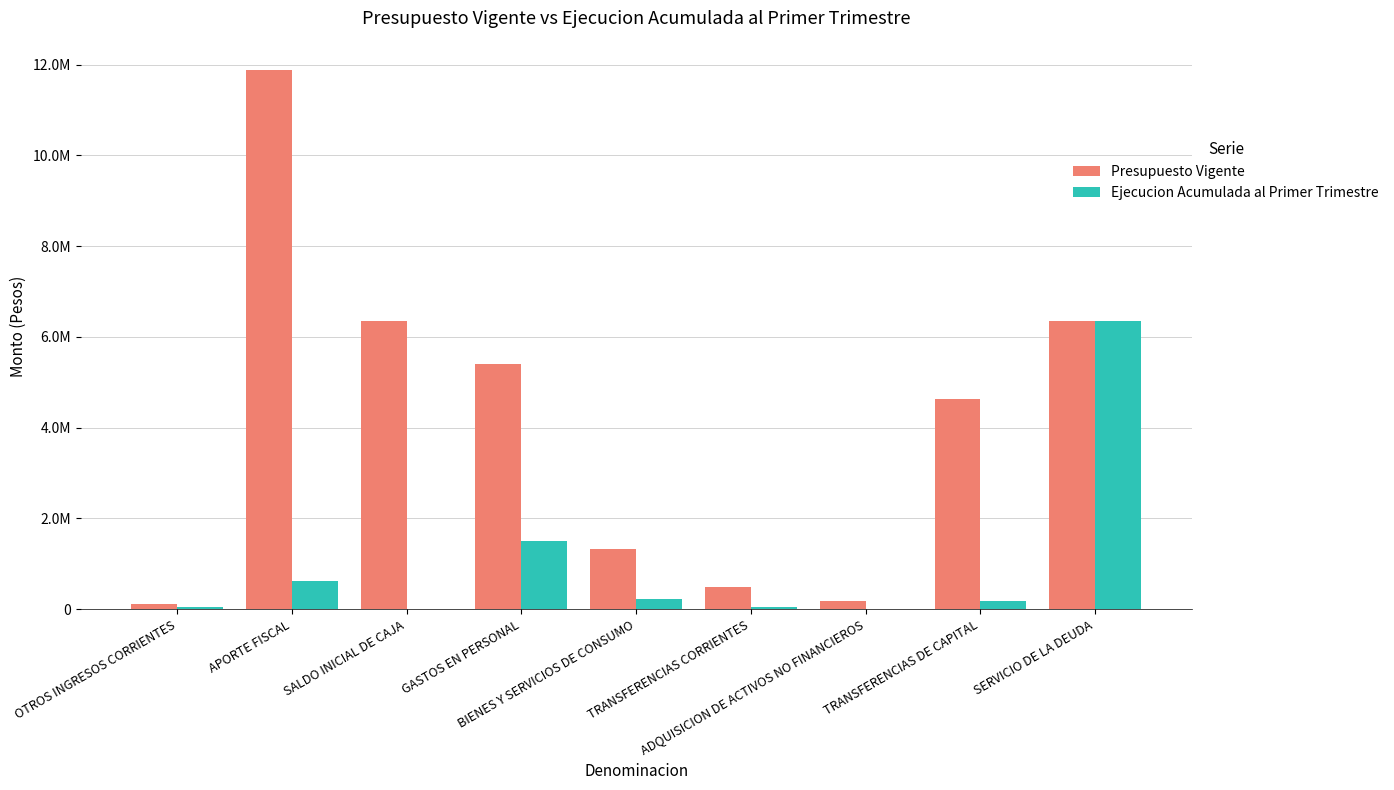

What is the difference between the maximum and second lowest values in the Presupuesto Vigente series?

11703371